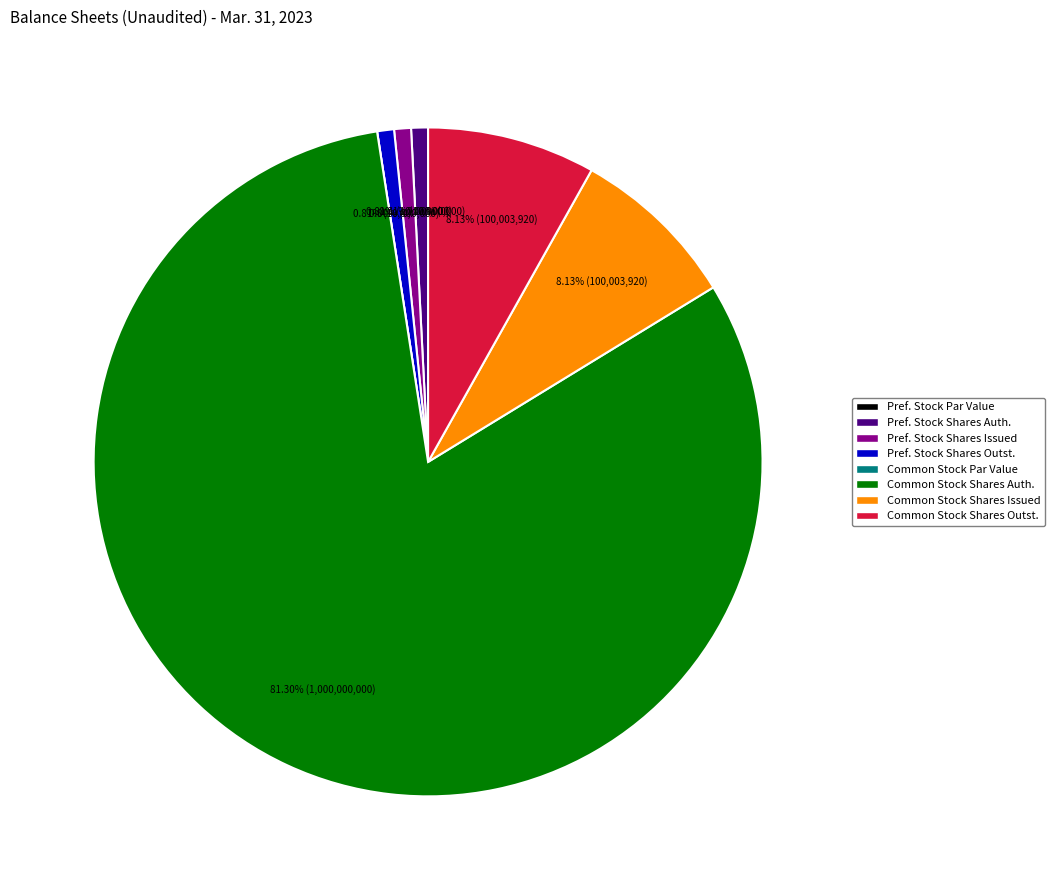

Is it true that Common Stock, Par or Stated Value Per Share is 1% of the pie?

False